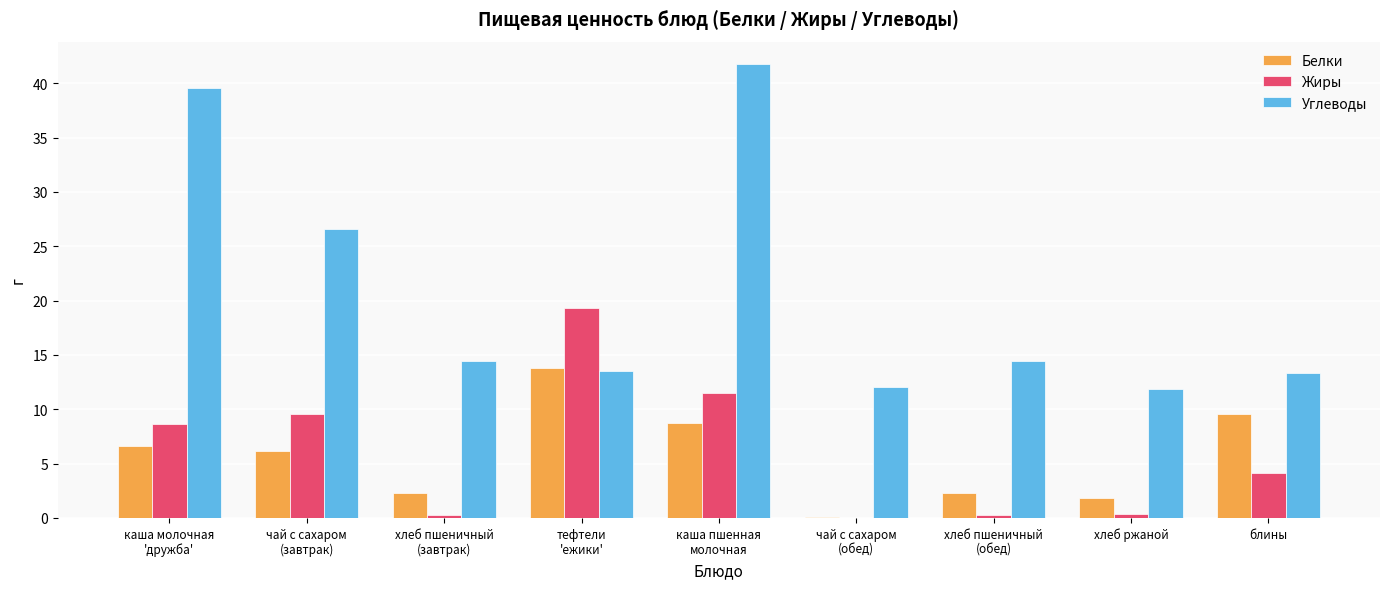

The value of Жиры at хлеб пшеничный
(завтрак) is 0.3. True or false?

True